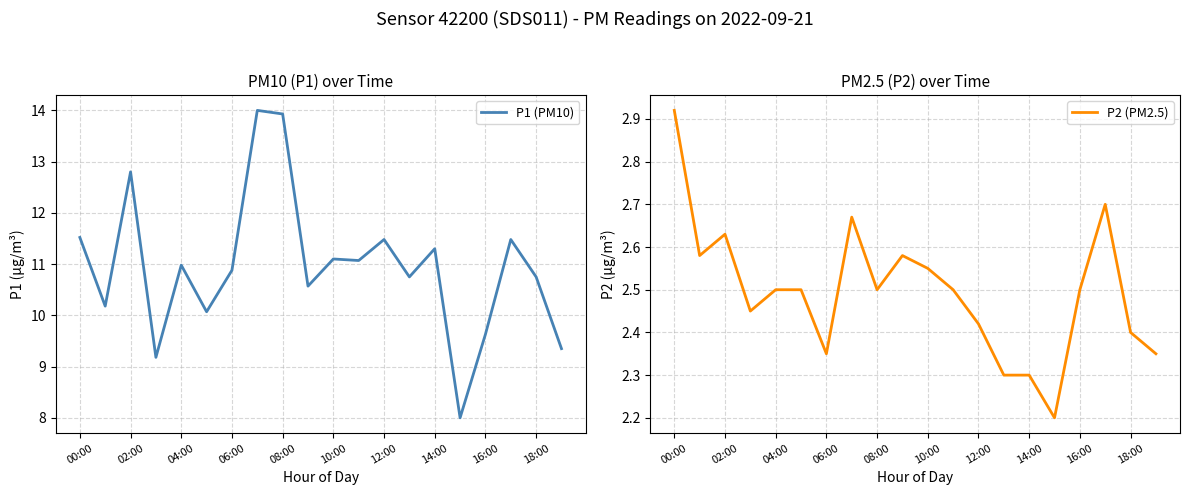

What is the minimum value for P1 (PM10)?

8.0